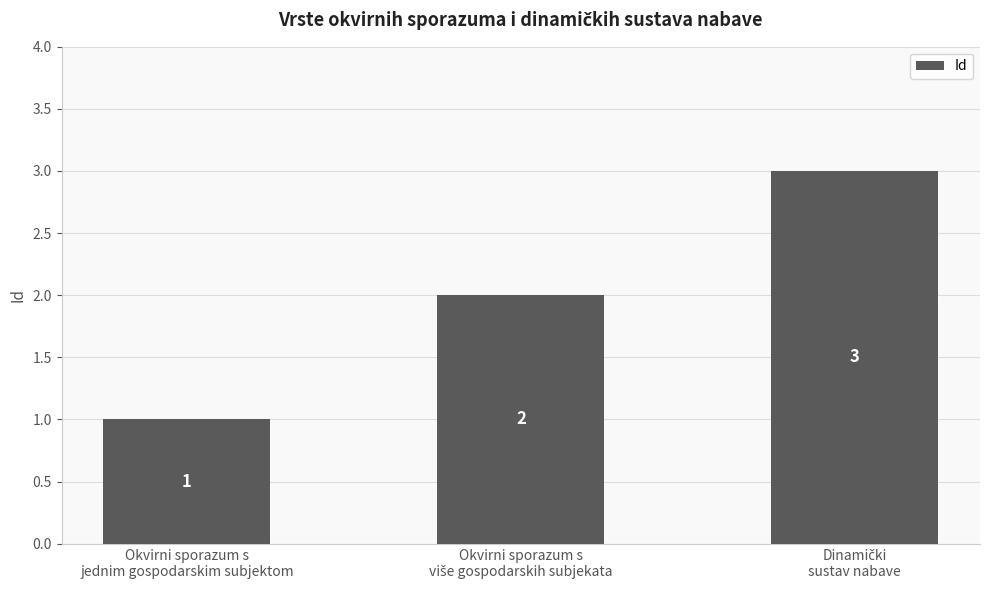

What is the value of the 3rd bar from the left?

3